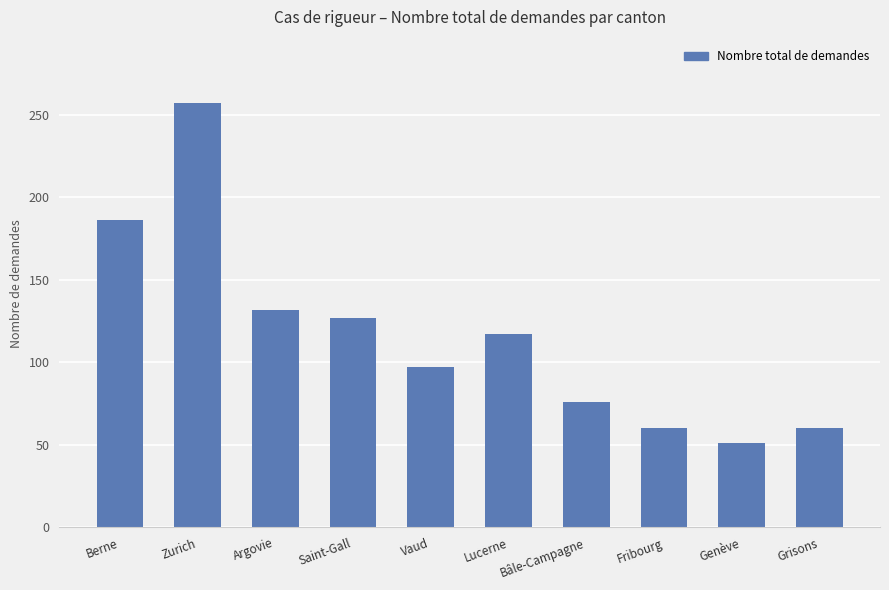

Reading right to left, list all the values displayed in this chart.

60	51	60	76	117	97	127	132	257	186